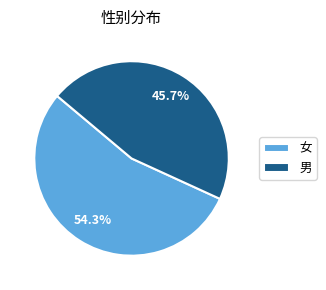

Which category has the biggest portion of the pie?

女